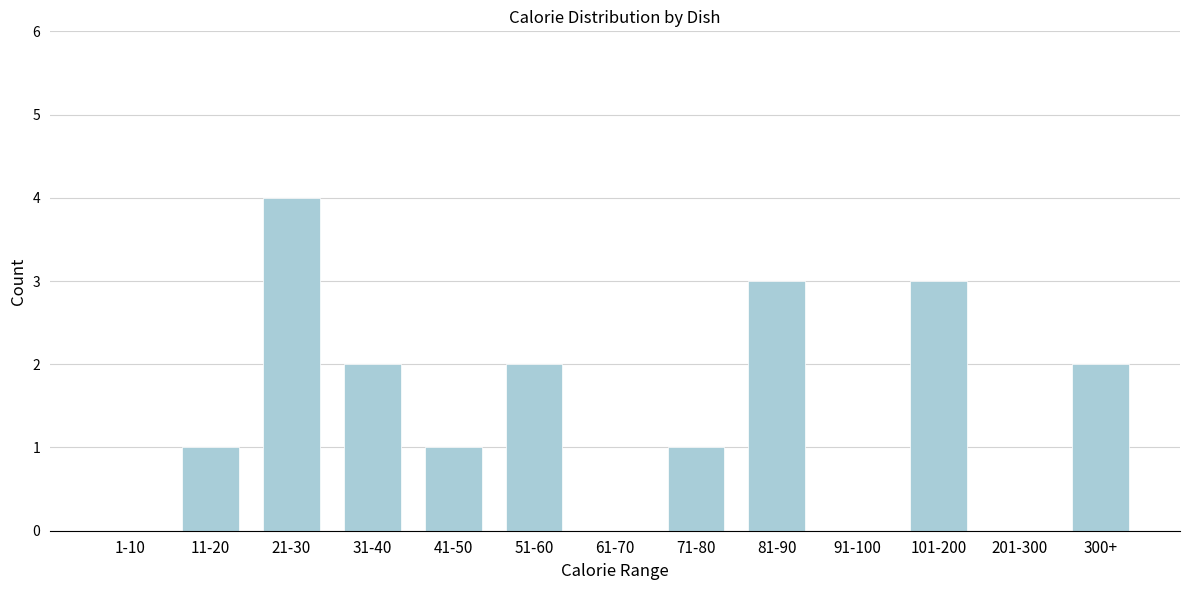

Is it true that the value at 51-60 is 2?

True